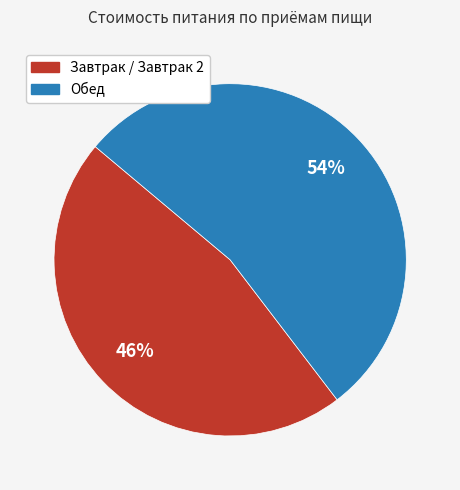

Is there a majority slice in this chart?

Yes